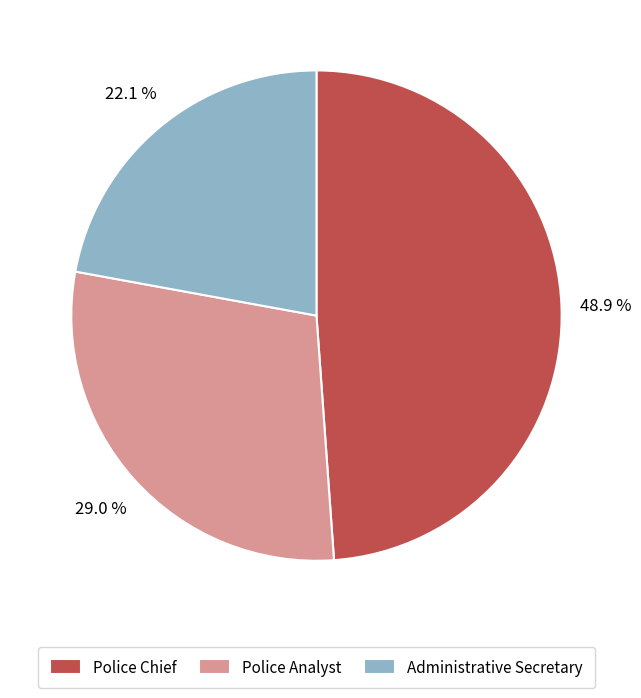

Is the sum of Police Analyst and Administrative Secretary greater than half?

Yes